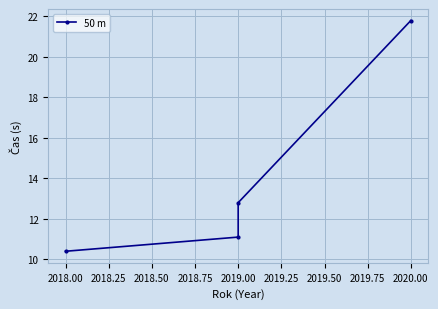

What is the difference between the maximum and second lowest values?

10.7